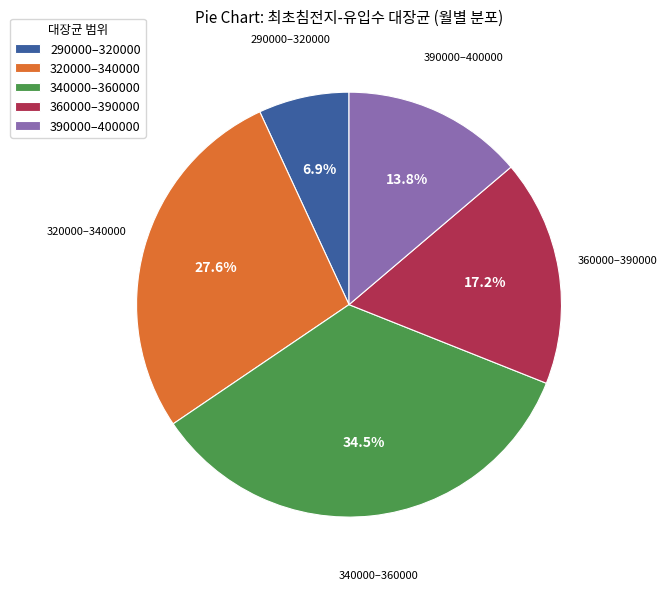

Does any single category account for the majority?

No